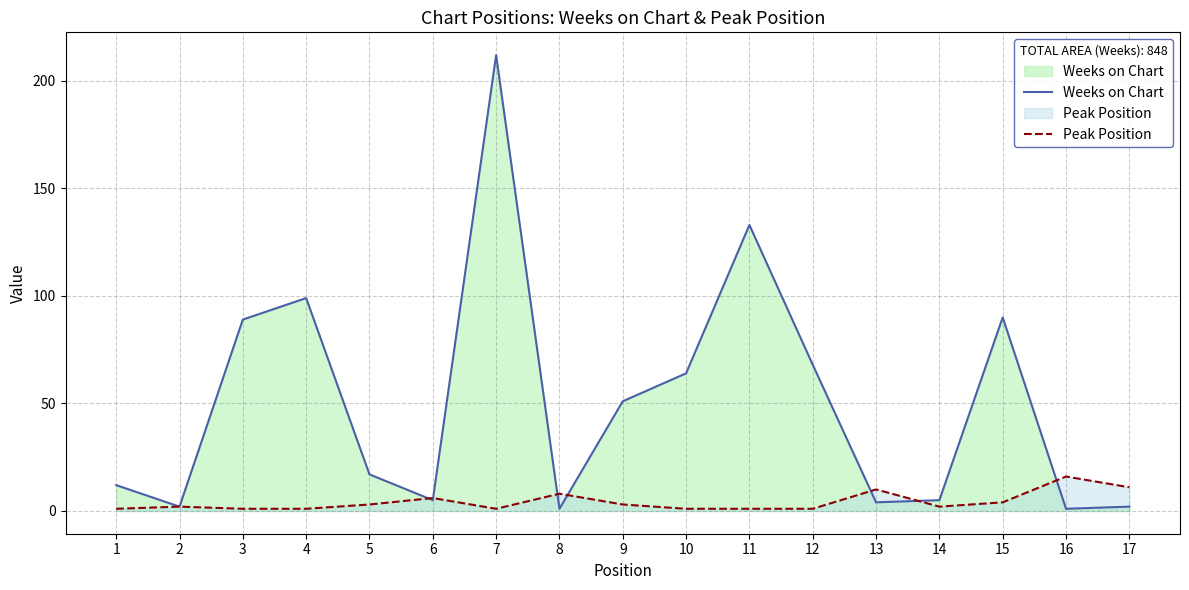

What are all the series names shown in the legend?

Weeks on Chart, Peak Position